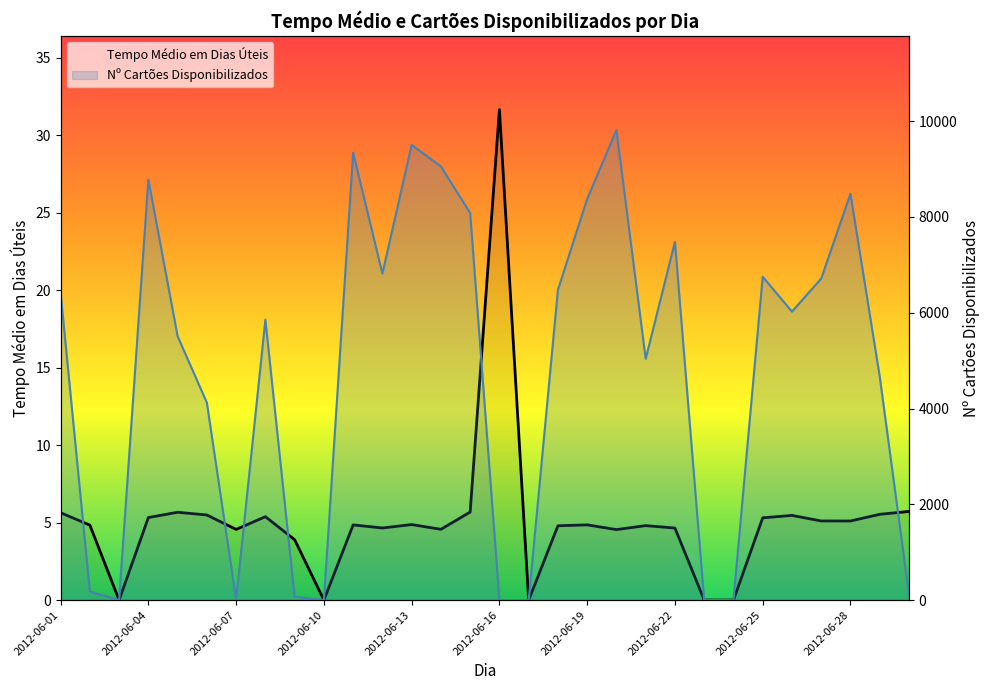

Reading left to right, list all the values displayed in this chart.

Tempo Médio em Dias Úteis: 2012-06-01=5.6	2012-06-02=4.8	2012-06-03=0.0	2012-06-04=5.3	2012-06-05=5.7	2012-06-06=5.5	2012-06-07=4.6	2012-06-08=5.4	2012-06-09=3.9	2012-06-10=0.0	2012-06-11=4.9	2012-06-12=4.7	2012-06-13=4.9	2012-06-14=4.6	2012-06-15=5.7	2012-06-16=31.7	2012-06-17=0.0	2012-06-18=4.8	2012-06-19=4.9	2012-06-20=4.6	2012-06-21=4.8	2012-06-22=4.7	2012-06-23=0.0	2012-06-24=0.0	2012-06-25=5.3	2012-06-26=5.5	2012-06-27=5.1	2012-06-28=5.1	2012-06-29=5.5	2012-06-30=5.7
Nº Cartões Disponibilizados: 2012-06-01=6415.0	2012-06-02=178.0	2012-06-03=0.0	2012-06-04=8779.0	2012-06-05=5509.0	2012-06-06=4121.0	2012-06-07=8.0	2012-06-08=5856.0	2012-06-09=69.0	2012-06-10=0.0	2012-06-11=9341.0	2012-06-12=6818.0	2012-06-13=9506.0	2012-06-14=9053.0	2012-06-15=8083.0	2012-06-16=3.0	2012-06-17=0.0	2012-06-18=6479.0	2012-06-19=8377.0	2012-06-20=9816.0	2012-06-21=5039.0	2012-06-22=7479.0	2012-06-23=0.0	2012-06-24=0.0	2012-06-25=6752.0	2012-06-26=6024.0	2012-06-27=6714.0	2012-06-28=8483.0	2012-06-29=4670.0	2012-06-30=120.0